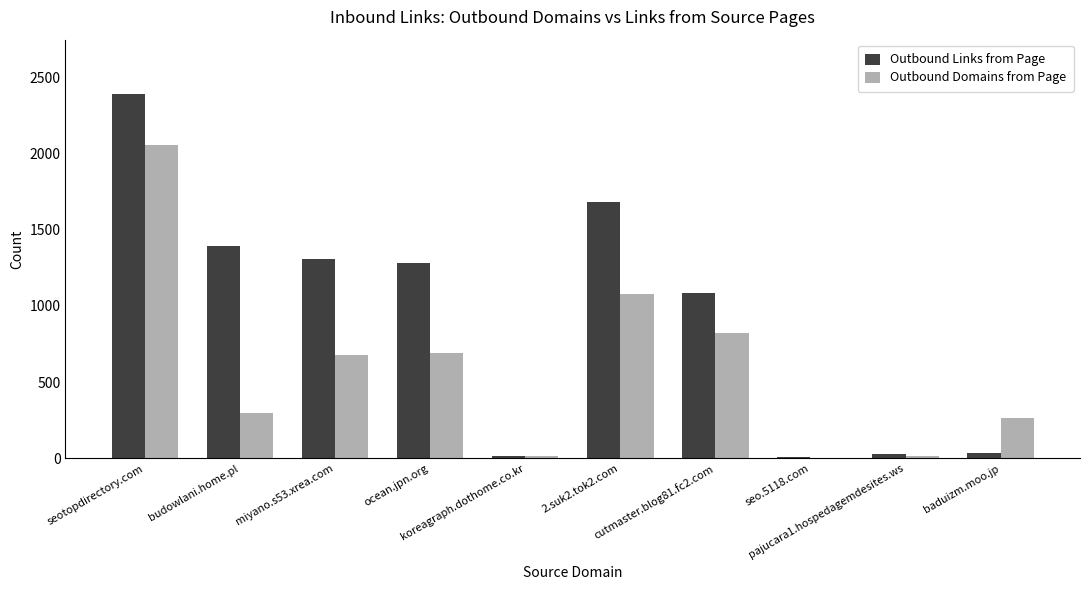

At which category is the sum across all series the highest?

seotopdirectory.com